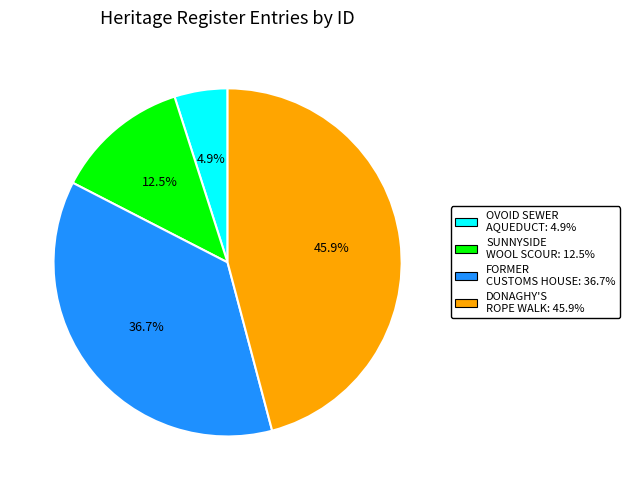

Does any single category account for the majority?

No